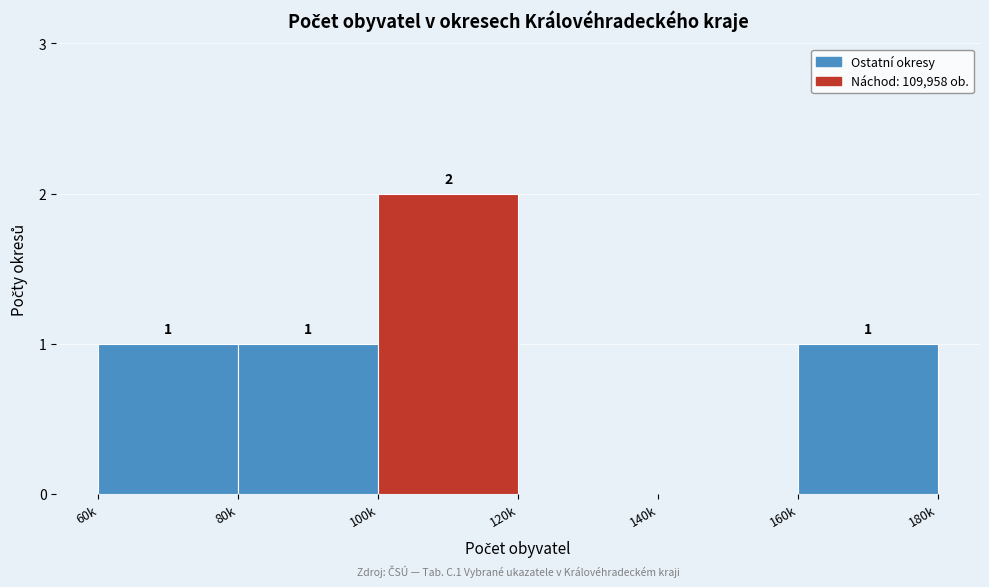

Reading right to left, list all the values displayed in this chart.

160k=1	140k=0	120k=0	100k=2	80k=1	60k=1